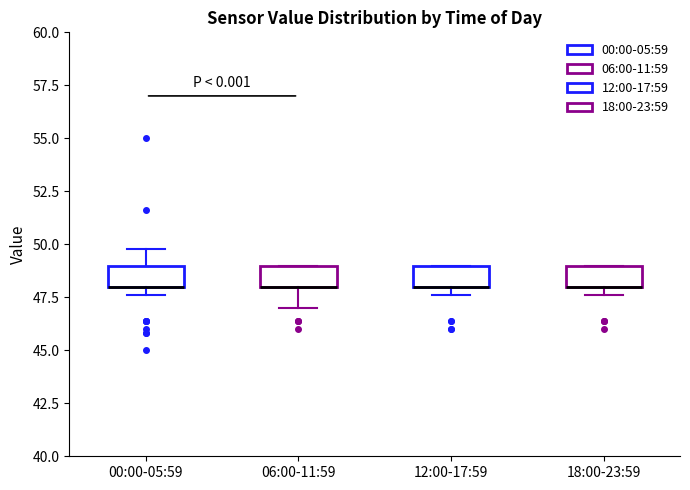

Where is the upper edge of the box for 06:00-11:59 on the y-axis? The values are not printed on the chart, so give them approximately, as read against the axis.

49.0